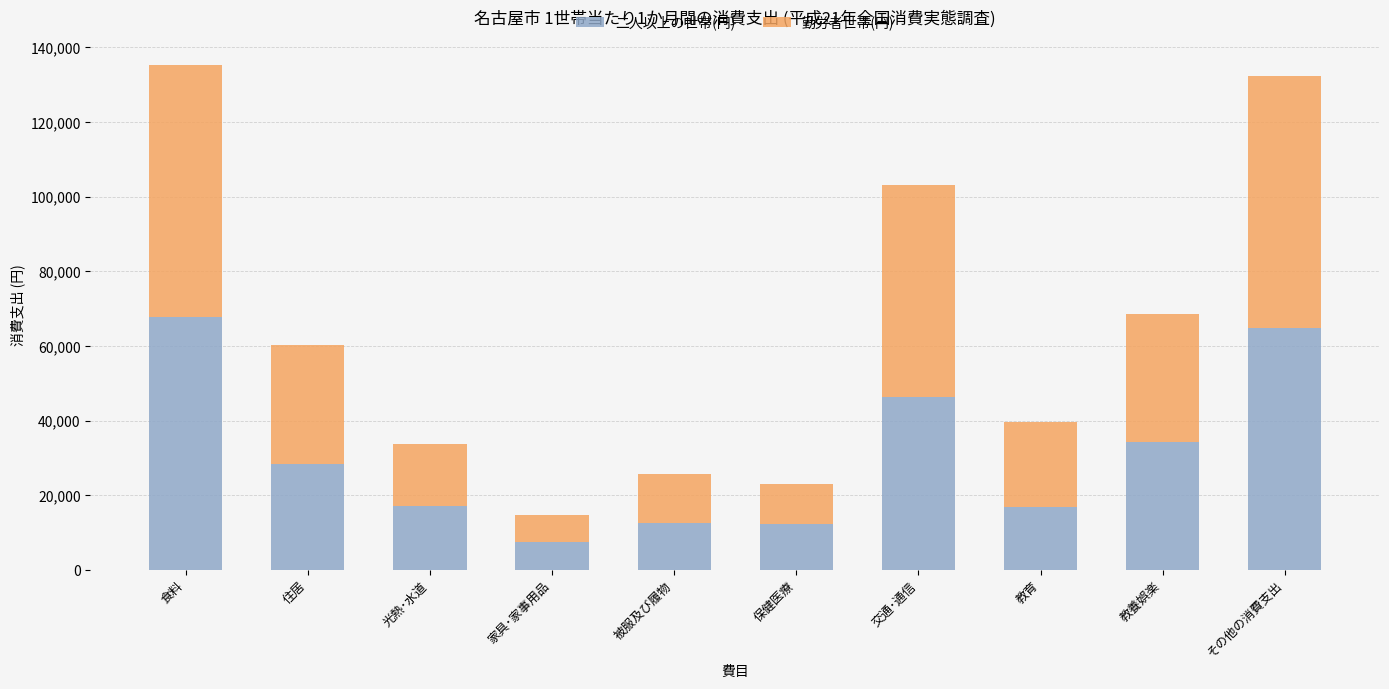

Where is 二人以上の世帯(円) nearest to the value 37549?

教養娯楽